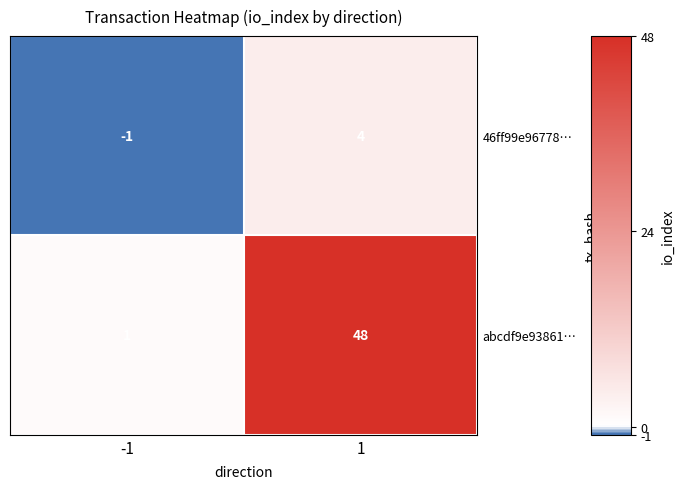

Reading left to right, list all the values displayed in this chart.

46ff99e96778…: -1=-1	1=4
abcdf9e93861…: -1=1	1=48